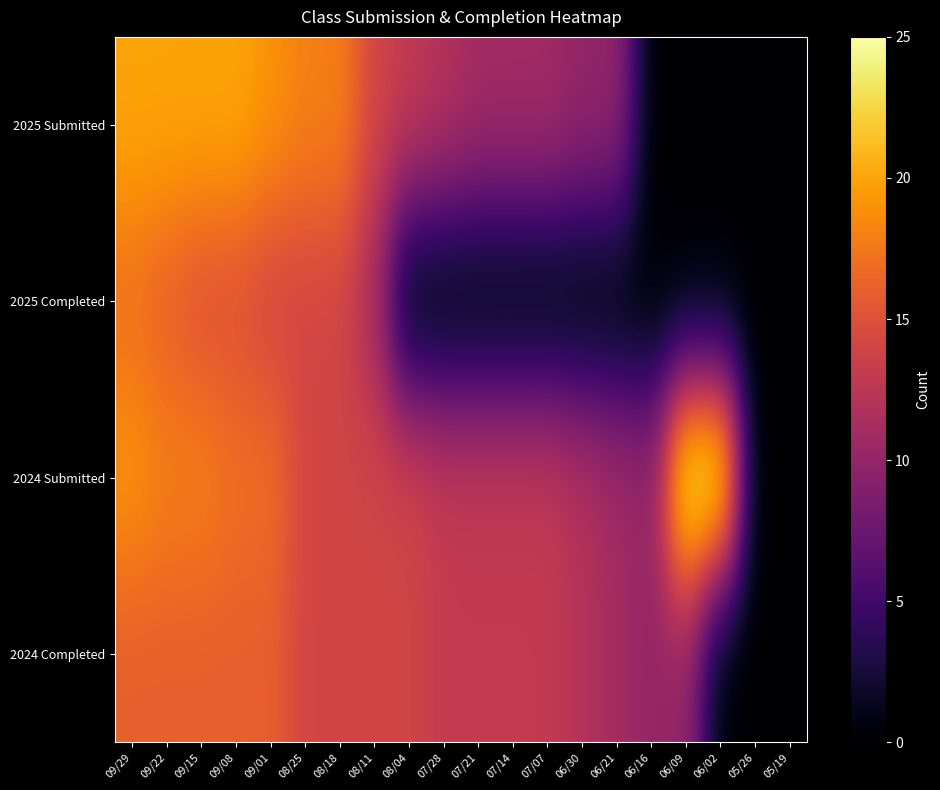

Which series has the widest spread of values?

2024 Submitted